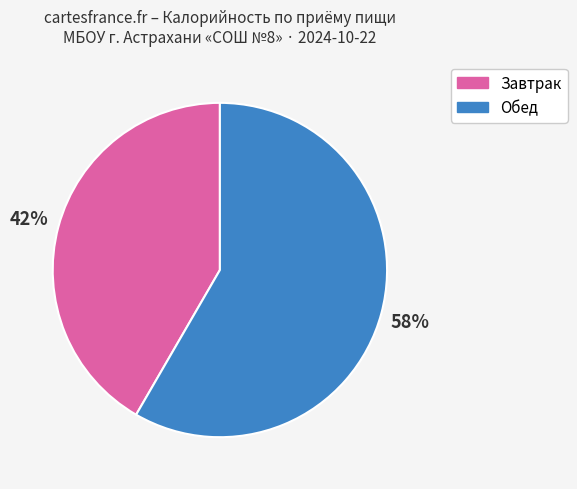

True or false: Завтрак accounts for 42% of the total.

True